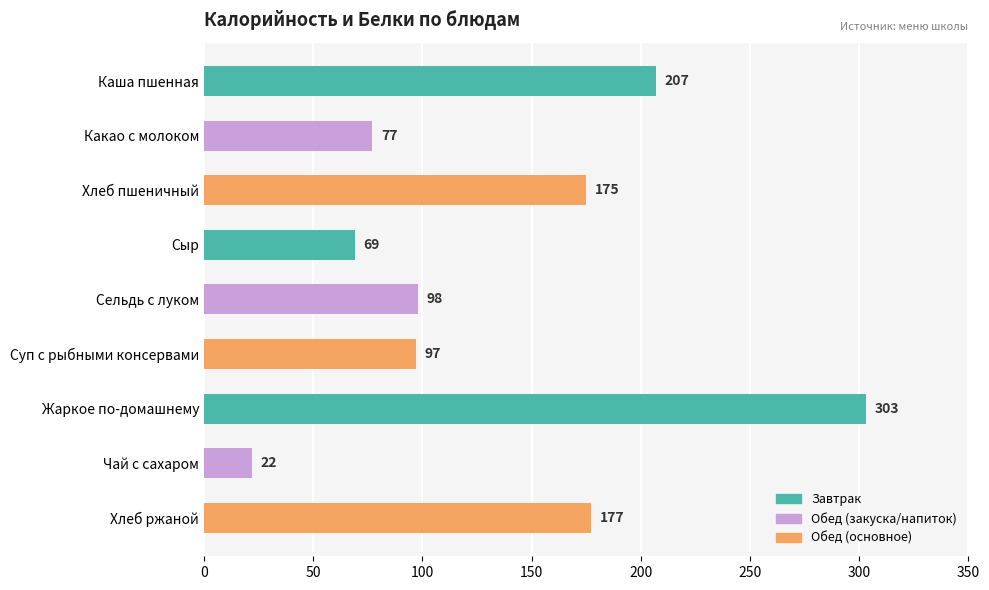

How many bars are there in total?

9